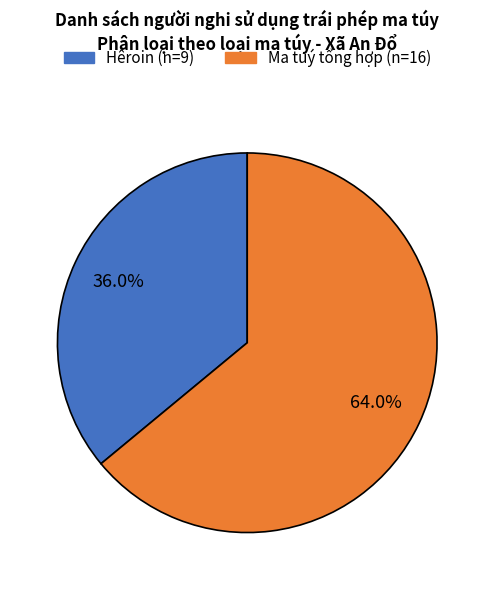

Is it true that Ma tuý tổng hợp is 64% of the pie?

True